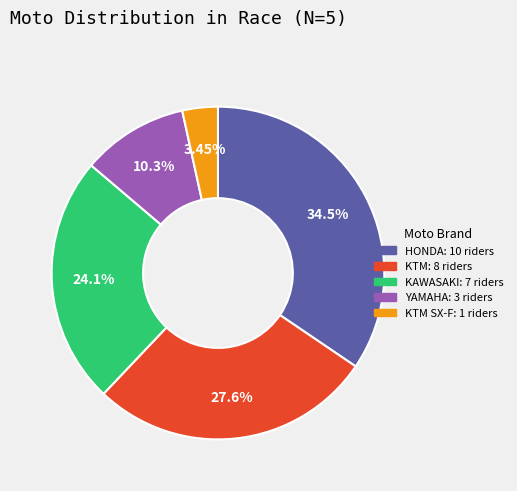

To the nearest percent, what is the average slice percentage?

20%